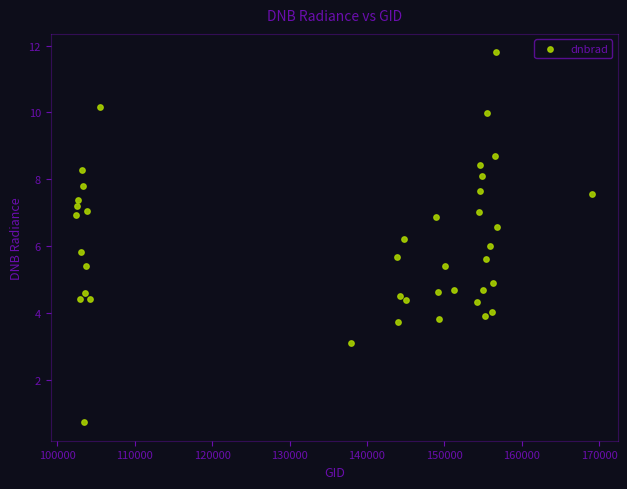

What is the range of Y values (max minus min)?

11.0